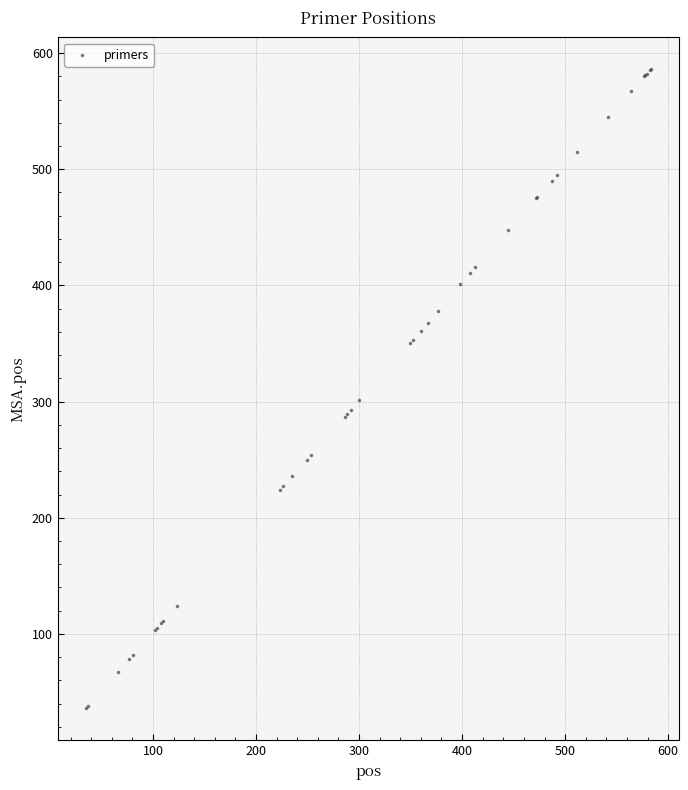

What Y value in the scatter plot is closest to 311?

301